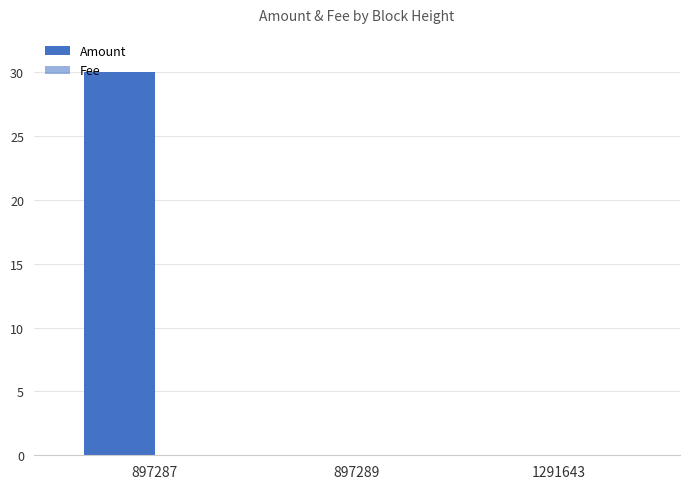

How many groups of bars are there?

3